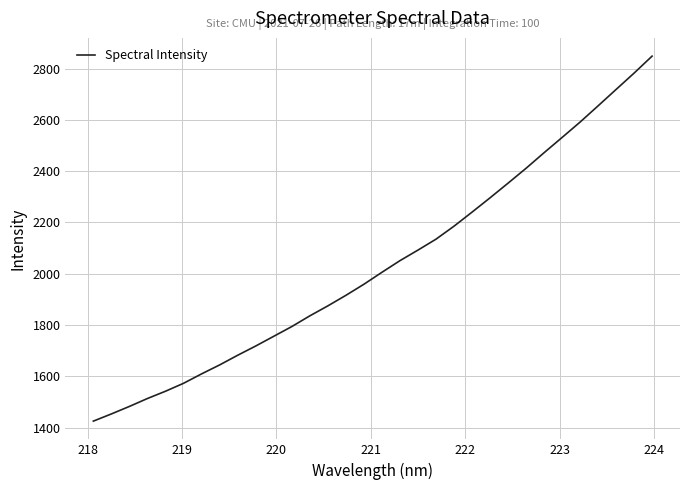

What is the difference between the maximum and minimum values?

1423.7